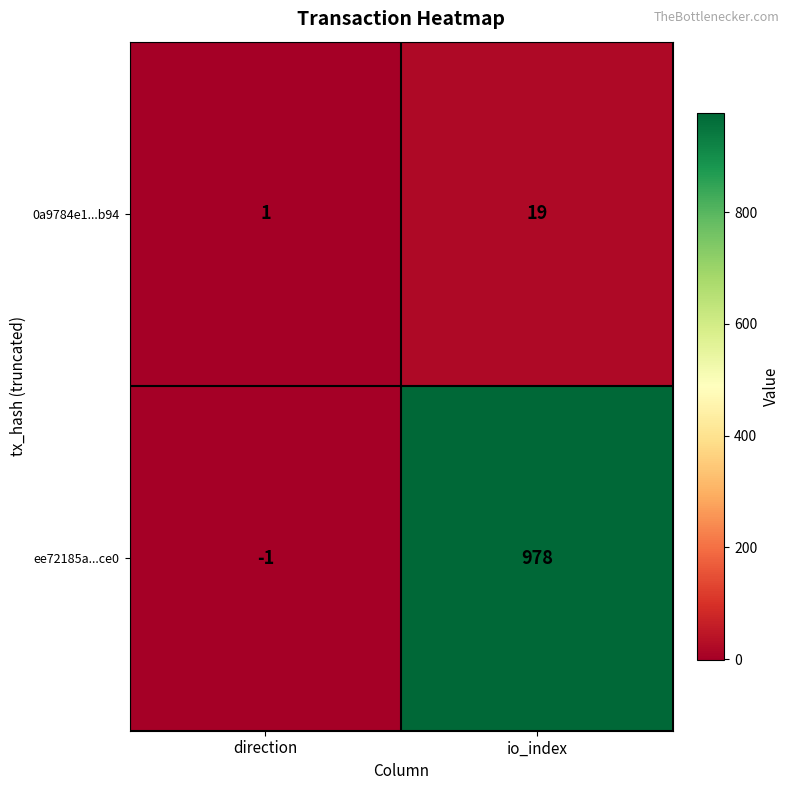

What is the sum of all ee72185a...ce0 values?

977